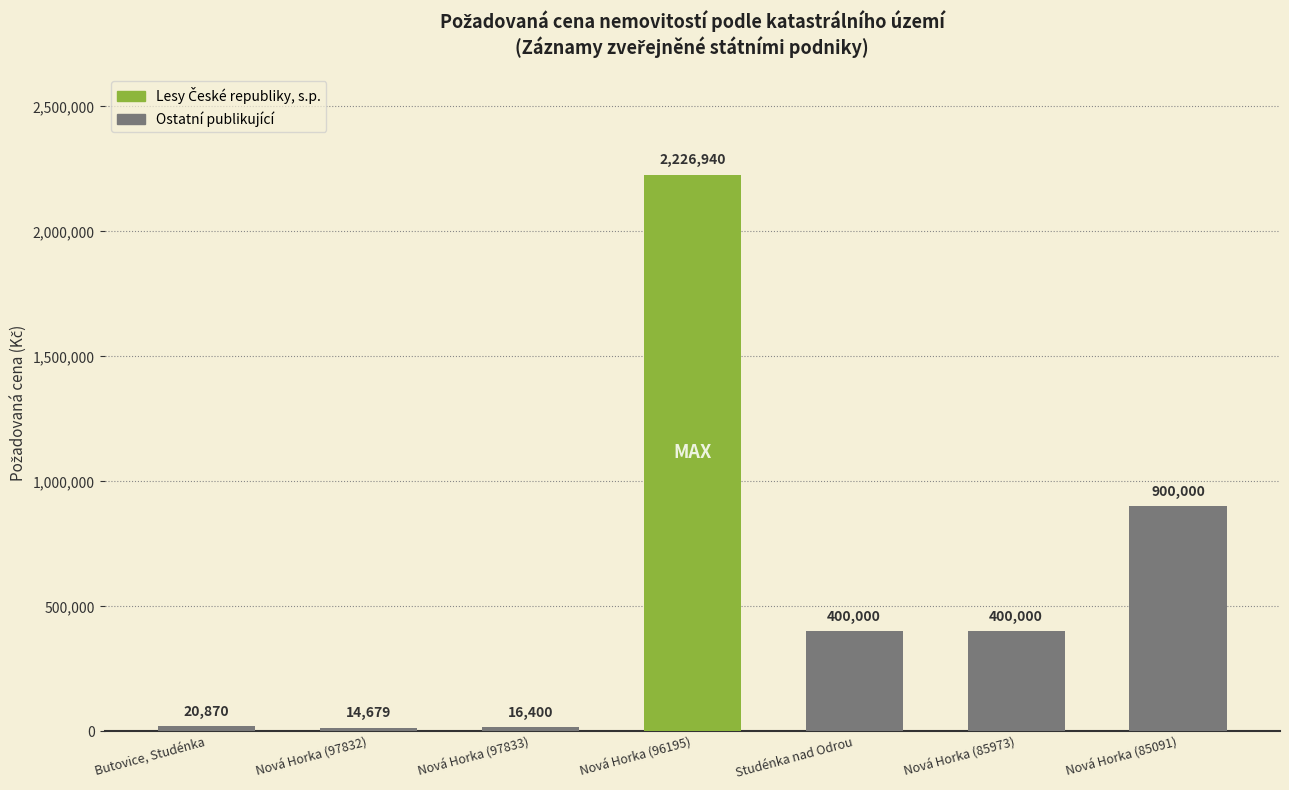

Which category has the lowest value across all series?

Nová Horka (97832)